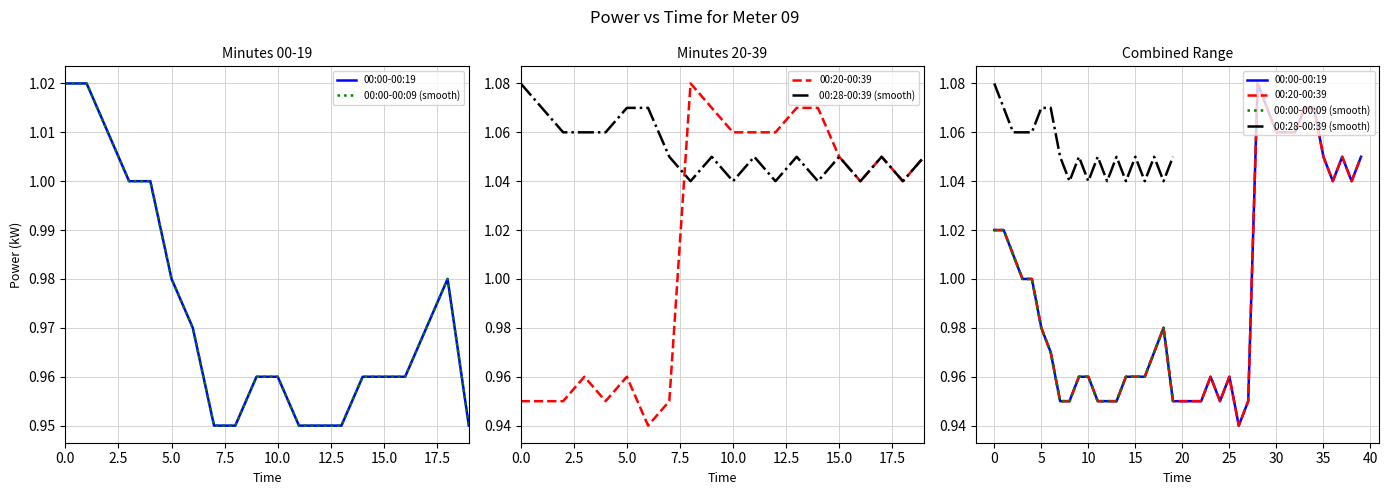

Between 0.0 and 7.5, which series saw the biggest shift?

00:00-00:19